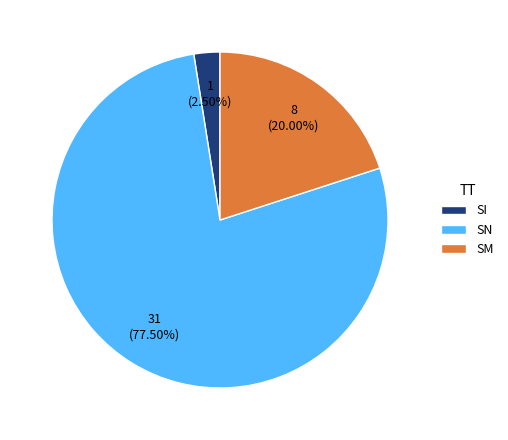

Which slice is the largest?

SN